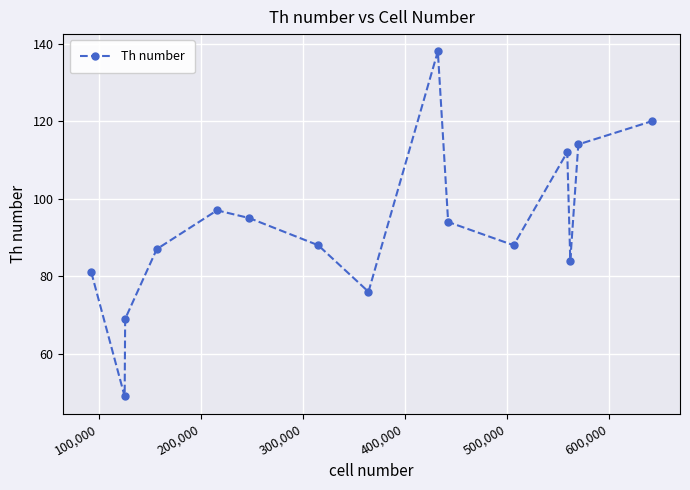

Is this an area chart (filled region under the line)?

No